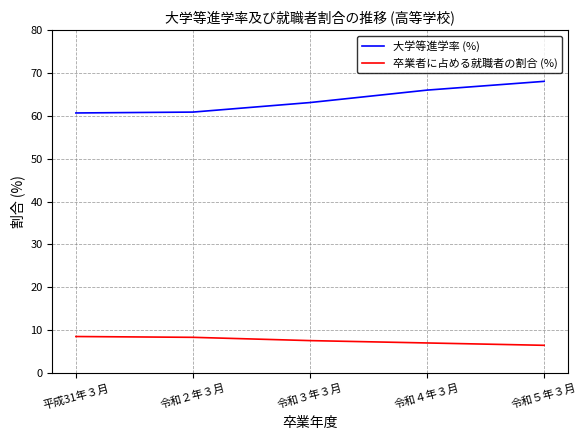

What is the sum of all 卒業者に占める就職者の割合 (%) values?

37.9